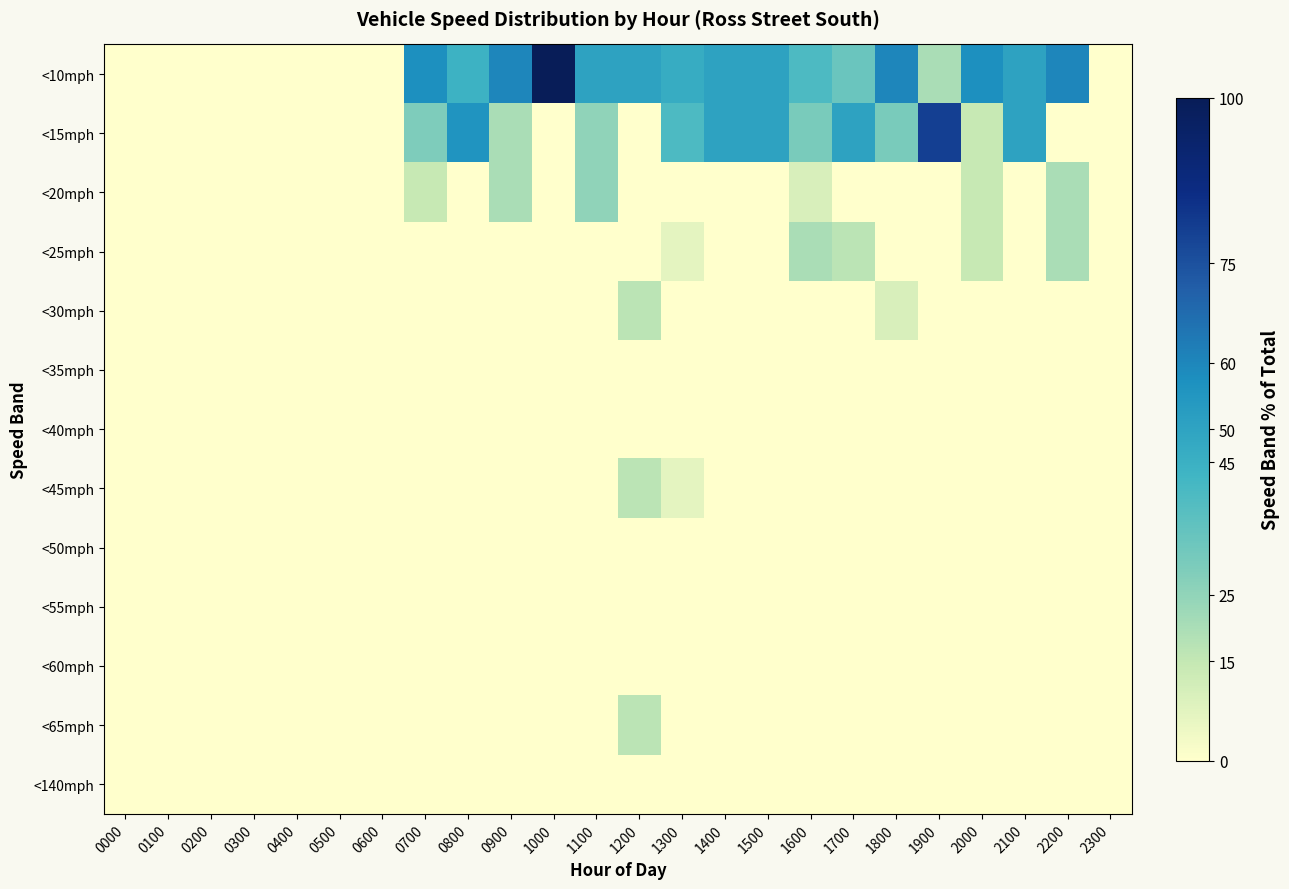

Which series has the widest spread of values?

<10mph